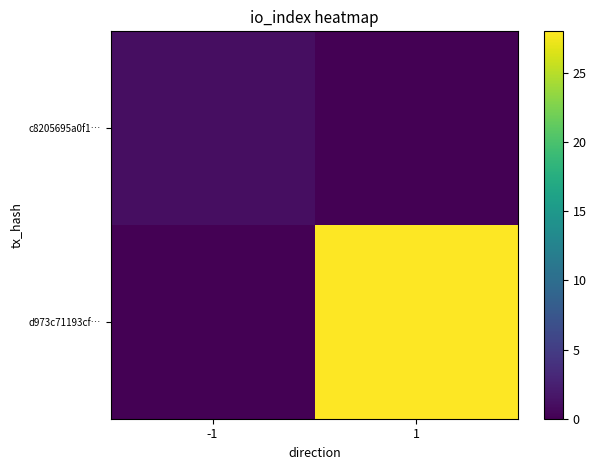

Reading left to right, list all the values displayed in this chart.

c8205695a0f1…: -1=1	1=0
d973c71193cf…: -1=0	1=28